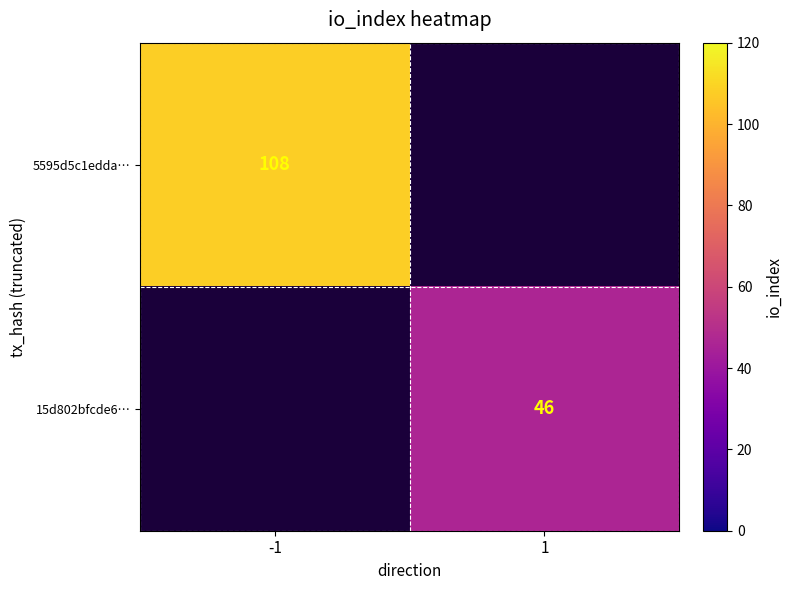

The value of 15d802bfcde6… at 1 is 46. True or false?

True